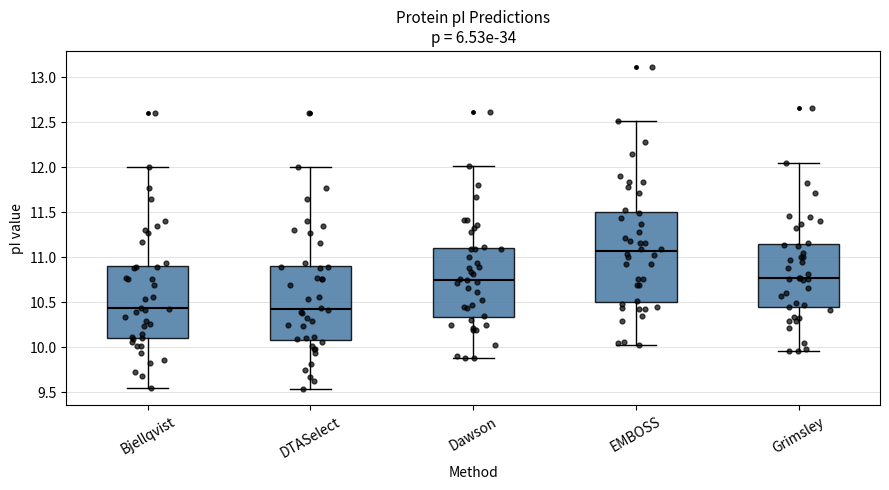

Which box is the tallest, from its lower edge to its upper edge?

EMBOSS